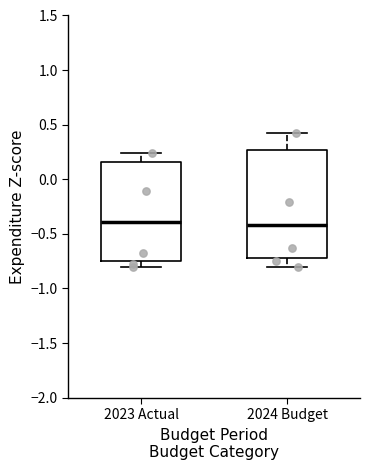

Comparing the boxes themselves (not the whiskers), which one is the tallest?

2024 Budget